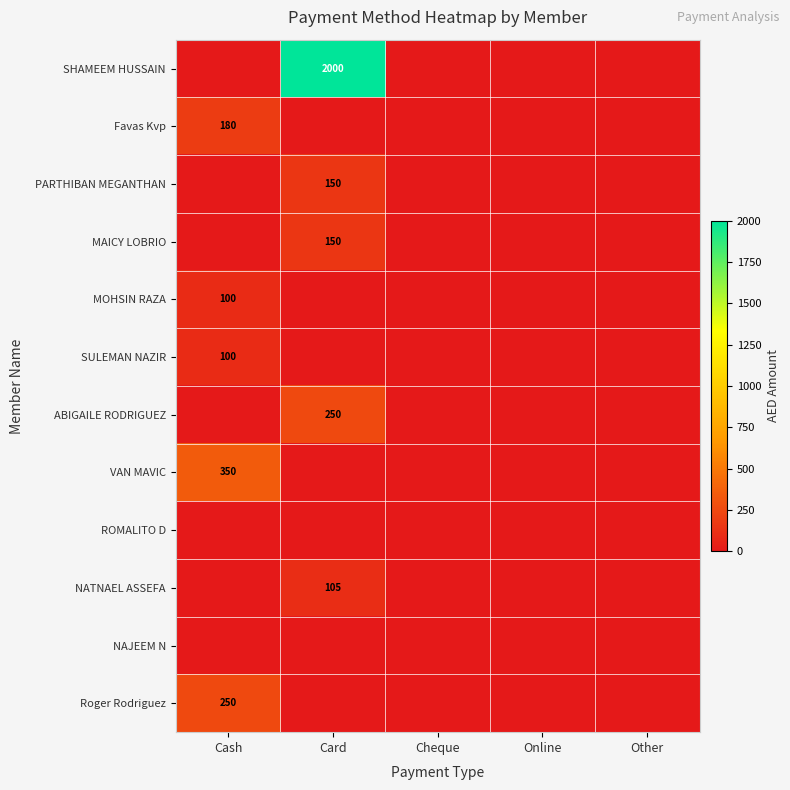

What is the difference between the maximum and second lowest values in the Favas Kvp series?

180